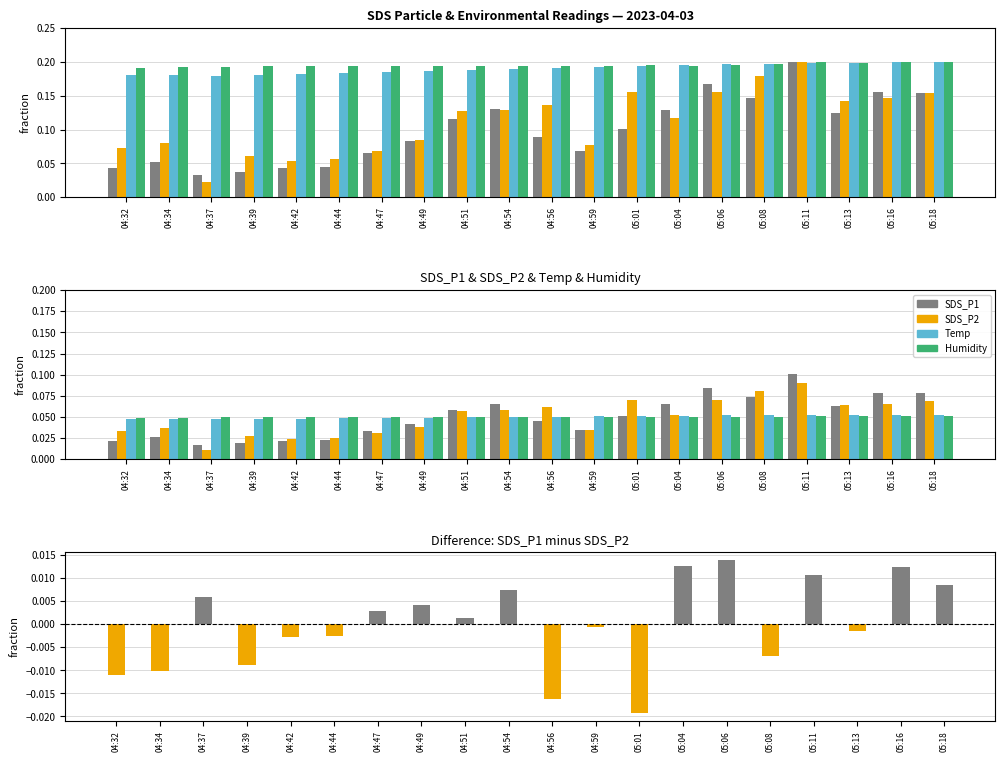

Count the Humidity values in the range 0 to 1.

20